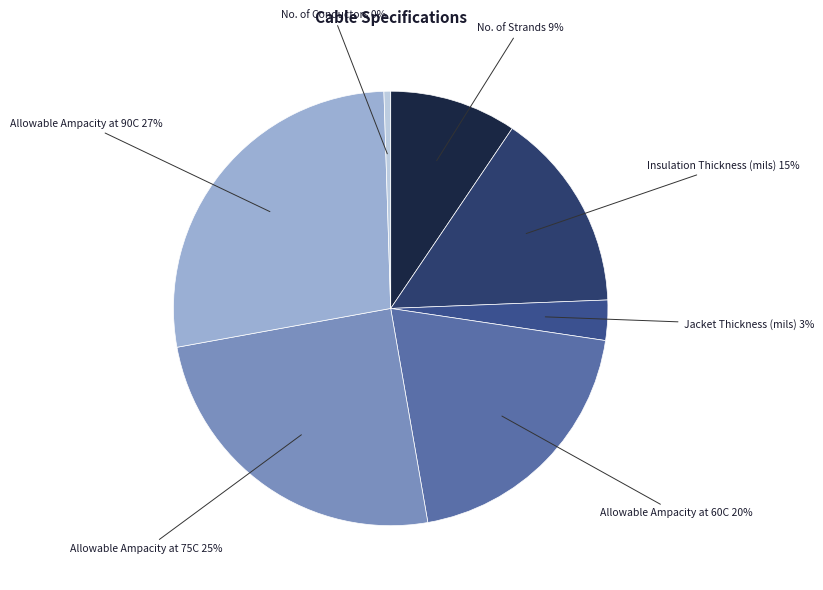

Is there a majority slice in this chart?

No